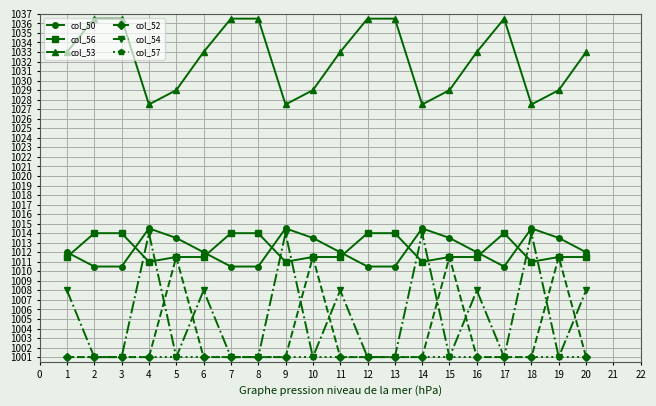

Which series has the largest total across all categories?

col_53